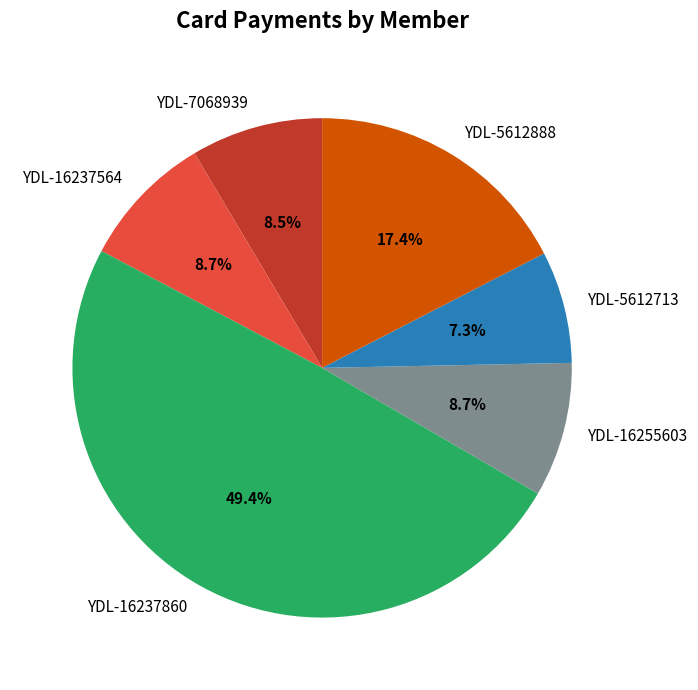

Is there any slice that represents more than half of the pie?

No